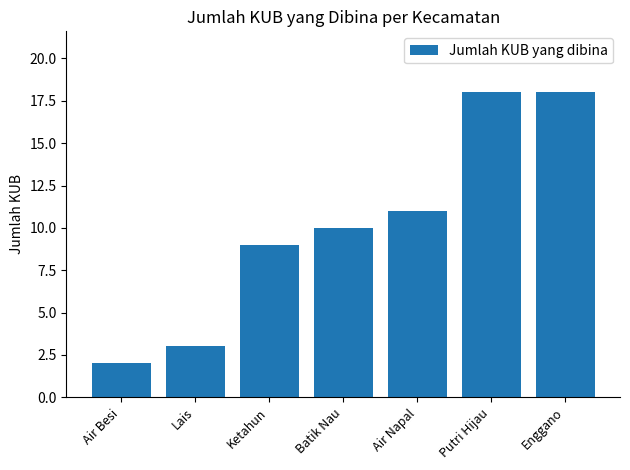

Reading left to right, transcribe all the data shown in this chart.

Air Besi=2	Lais=3	Ketahun=9	Batik Nau=10	Air Napal=11	Putri Hijau=18	Enggano=18